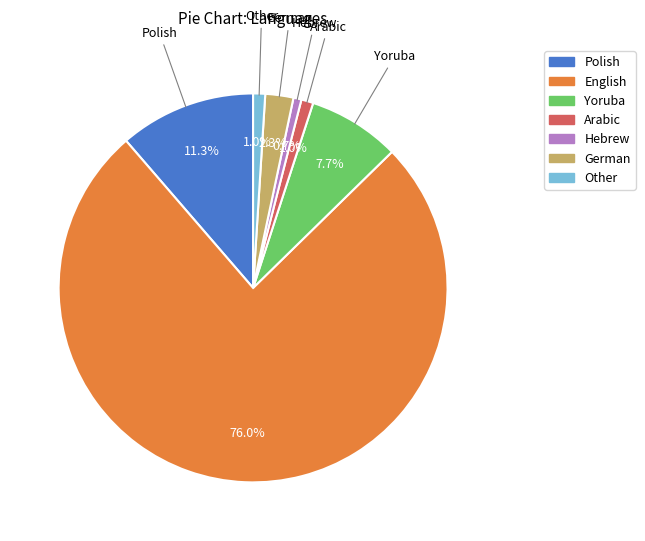

What percentage do Hebrew and Arabic together represent?

1.7%